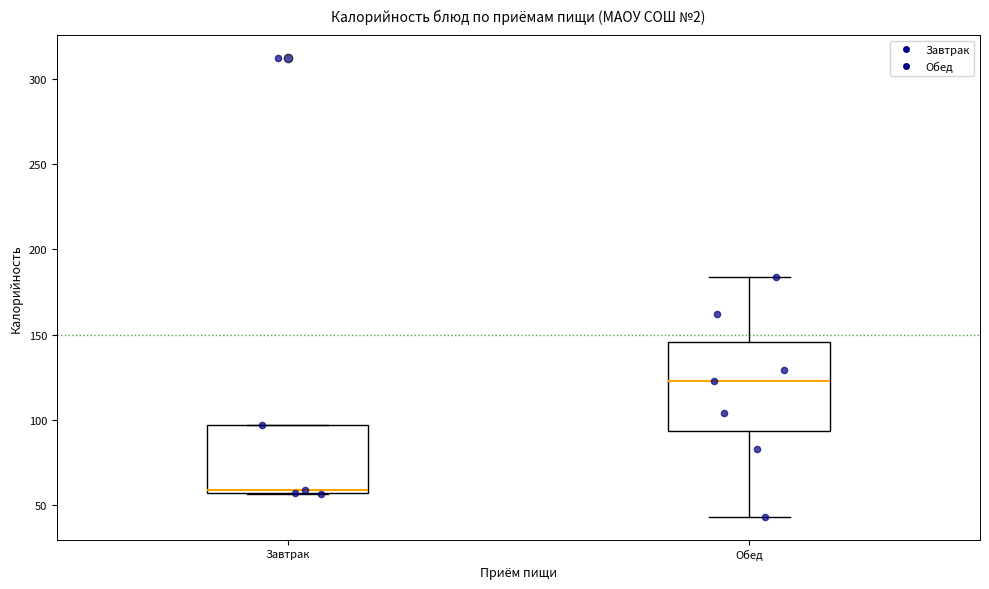

Comparing the boxes themselves (not the whiskers), which one is the tallest?

Обед